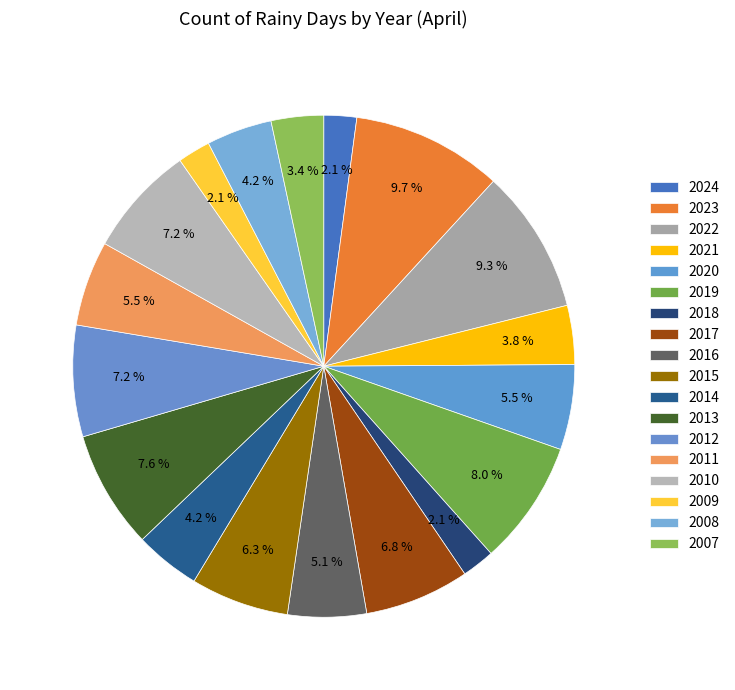

Is 2018 the majority of the pie?

No